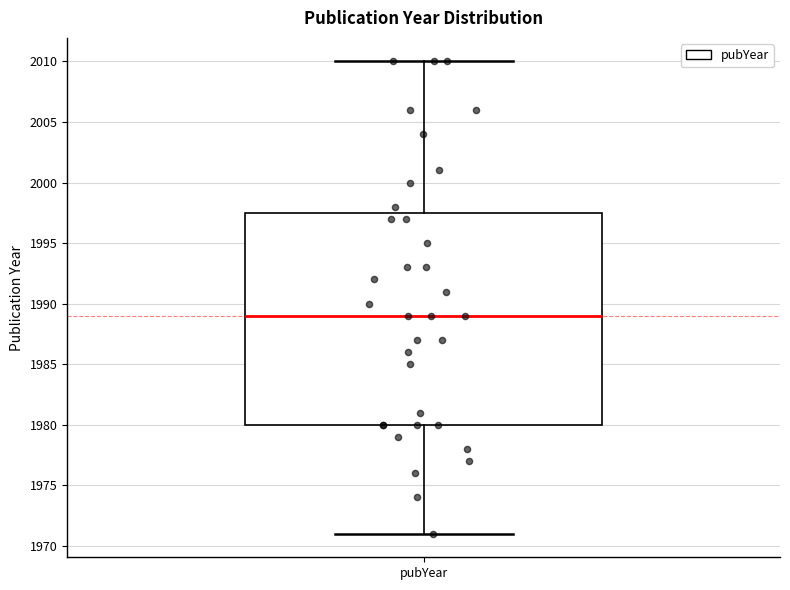

Transcribe this box plot: give where the median line is, the range the box spans, and where the two whiskers end, as read against the y-axis. The values are not printed on the chart, so give them approximately, as read against the axis.

median 1989.0, box 1980.0 to 1997.5, whiskers 1971.0 to 2010.0